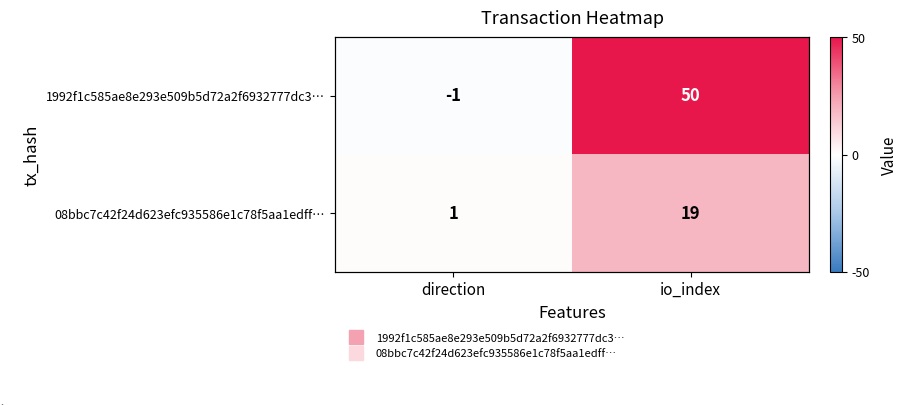

What is the total value across all series at io_index?

69